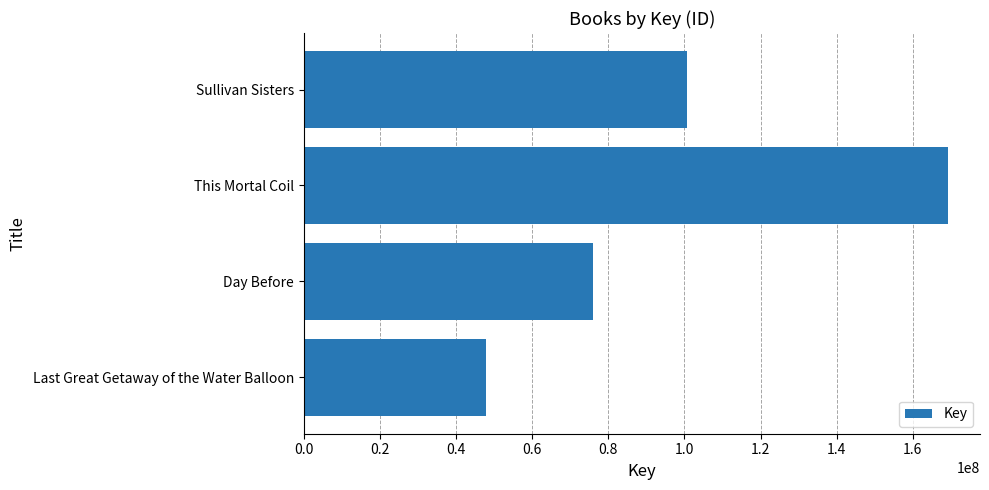

What is the difference between the maximum and minimum values?

121368821